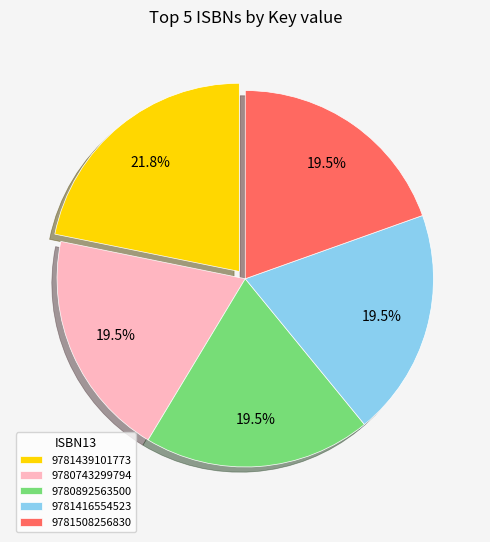

What percentage do 9781416554523 and 9781439101773 together represent?

41.4%